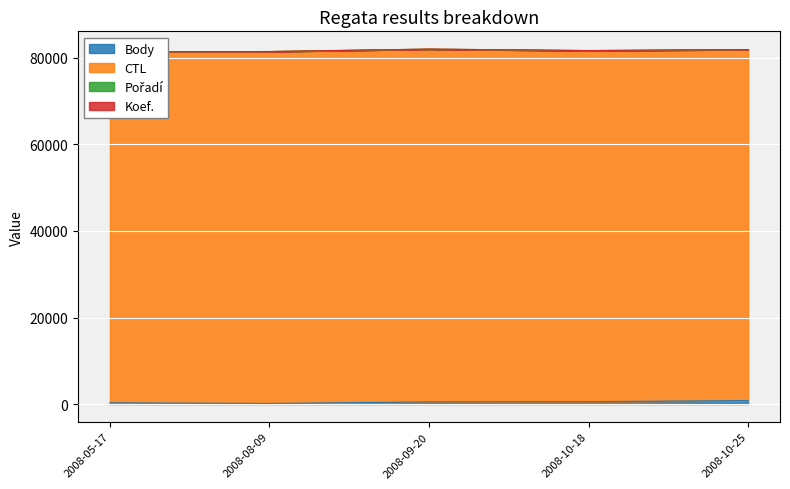

What value does the Body series have at 2008-09-20?

496